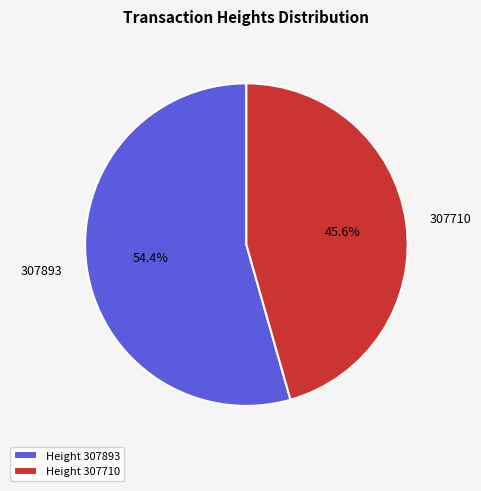

What is the total percentage of 307710 and 307893?

100.0%